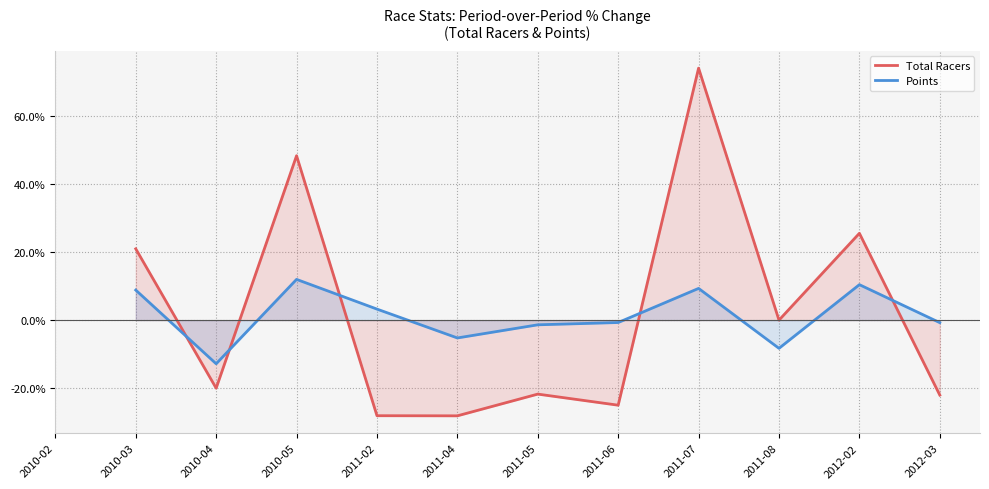

What is the total value across all series at 2011-07?

83.4